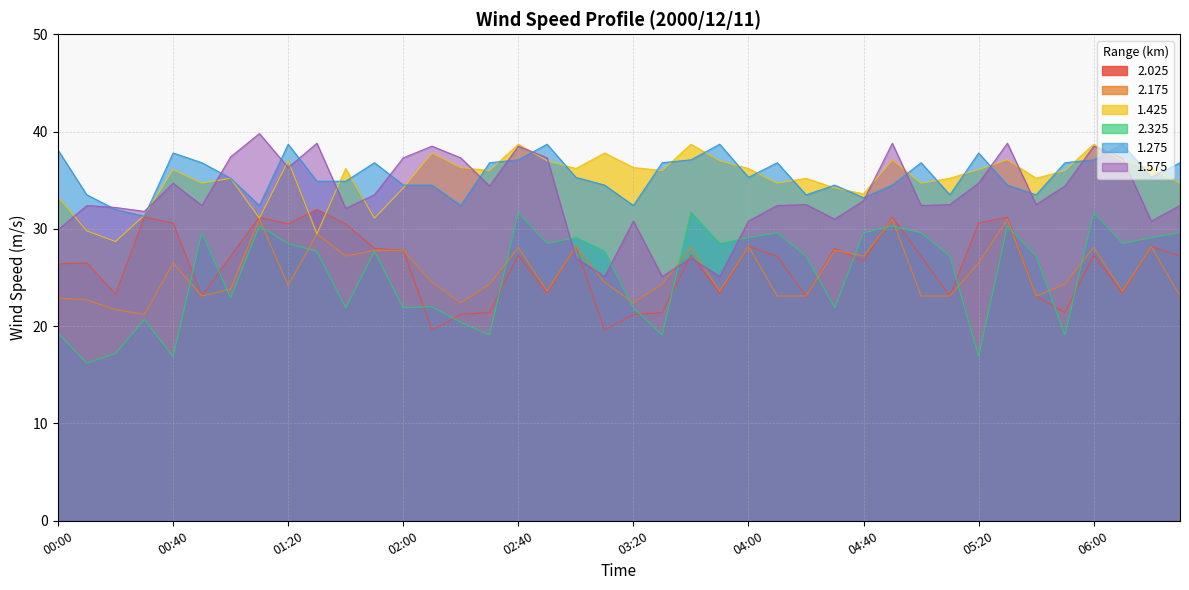

The value of 1.575 at 02:30 is 34.4. True or false?

True